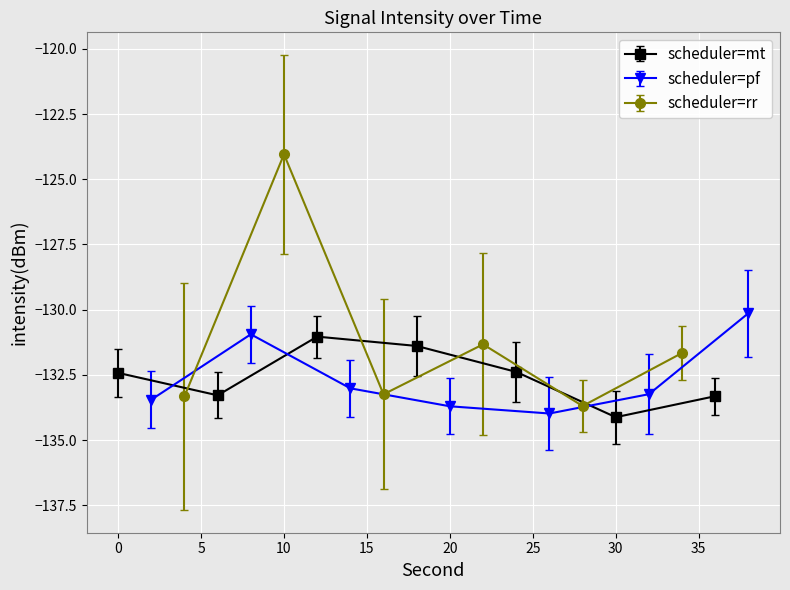

What is the sum of the second values at 34 and 8?

42.0